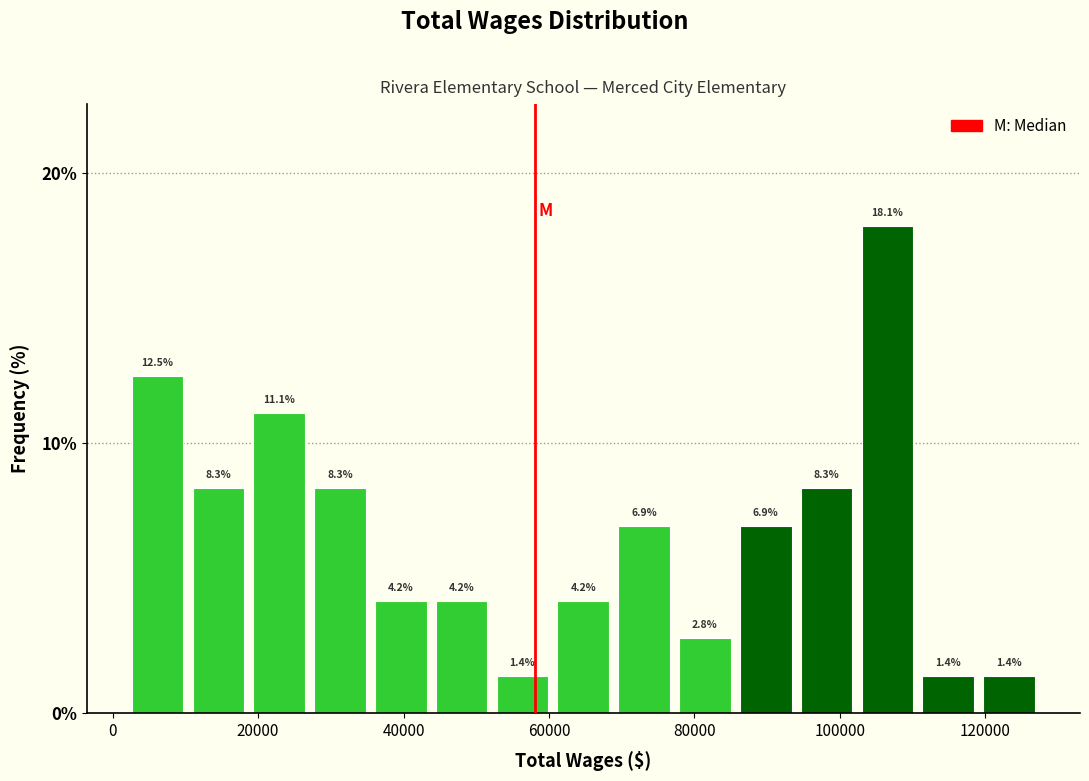

Reading left to right, transcribe this chart: for each bar, give the range it covers on the x-axis and its height. The bar edges are not printed on the chart, so give them approximately, as read against the axis.

2000 to 10000: 12.5
10000 to 18000: 8.3
18000 to 28000: 11.1
28000 to 36000: 8.3
36000 to 44000: 4.2
44000 to 52000: 4.2
52000 to 60000: 1.4
60000 to 68000: 4.2
68000 to 78000: 6.9
78000 to 86000: 2.8
86000 to 94000: 6.9
94000 to 102000: 8.3
102000 to 110000: 18.1
110000 to 120000: 1.4
120000 to 128000: 1.4